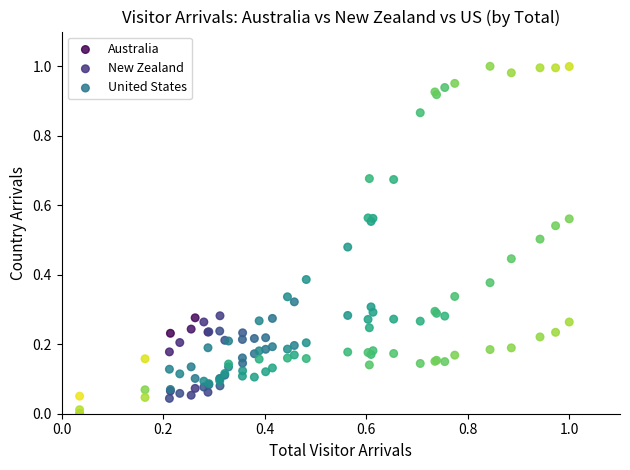

Which series reaches the minimum Y coordinate?

New Zealand